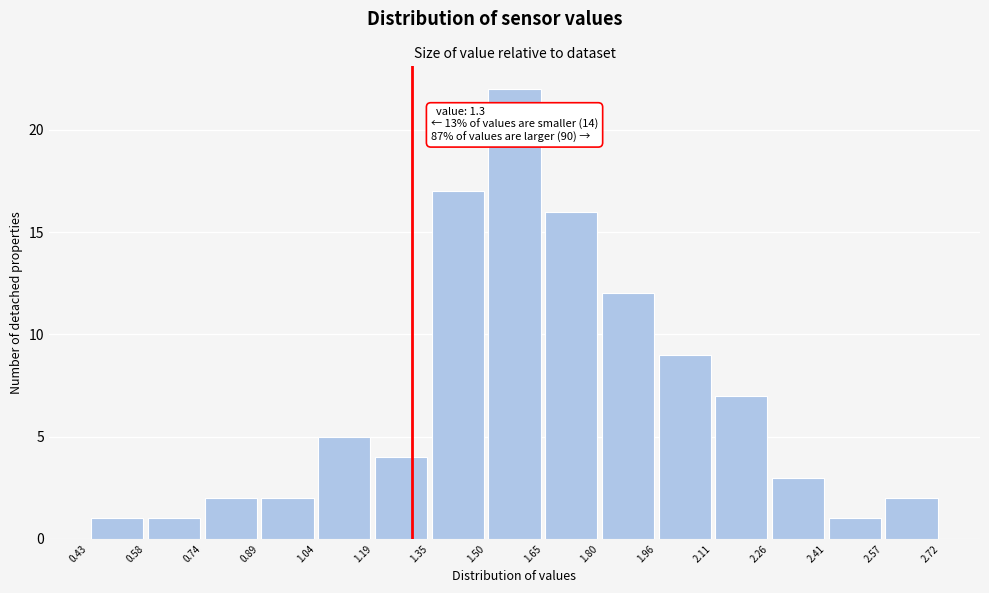

Which range on the x-axis has the tallest bar?

1.50 to 1.65